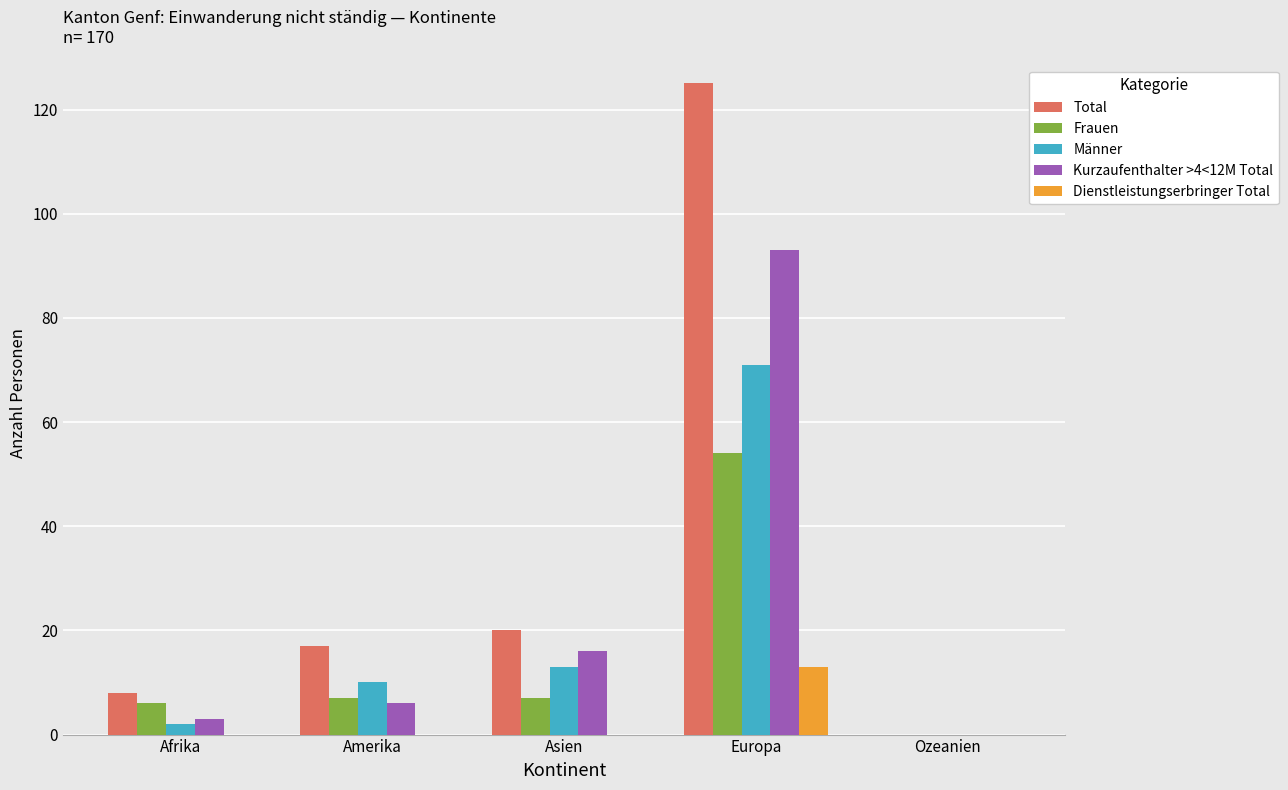

Reading right to left, extract all data points from this chart.

Total: Ozeanien=0	Europa=125	Asien=20	Amerika=17	Afrika=8
Frauen: Ozeanien=0	Europa=54	Asien=7	Amerika=7	Afrika=6
Männer: Ozeanien=0	Europa=71	Asien=13	Amerika=10	Afrika=2
Kurzaufenthalter >4<12M Total: Ozeanien=0	Europa=93	Asien=16	Amerika=6	Afrika=3
Dienstleistungserbringer Total: Ozeanien=0	Europa=13	Asien=0	Amerika=0	Afrika=0